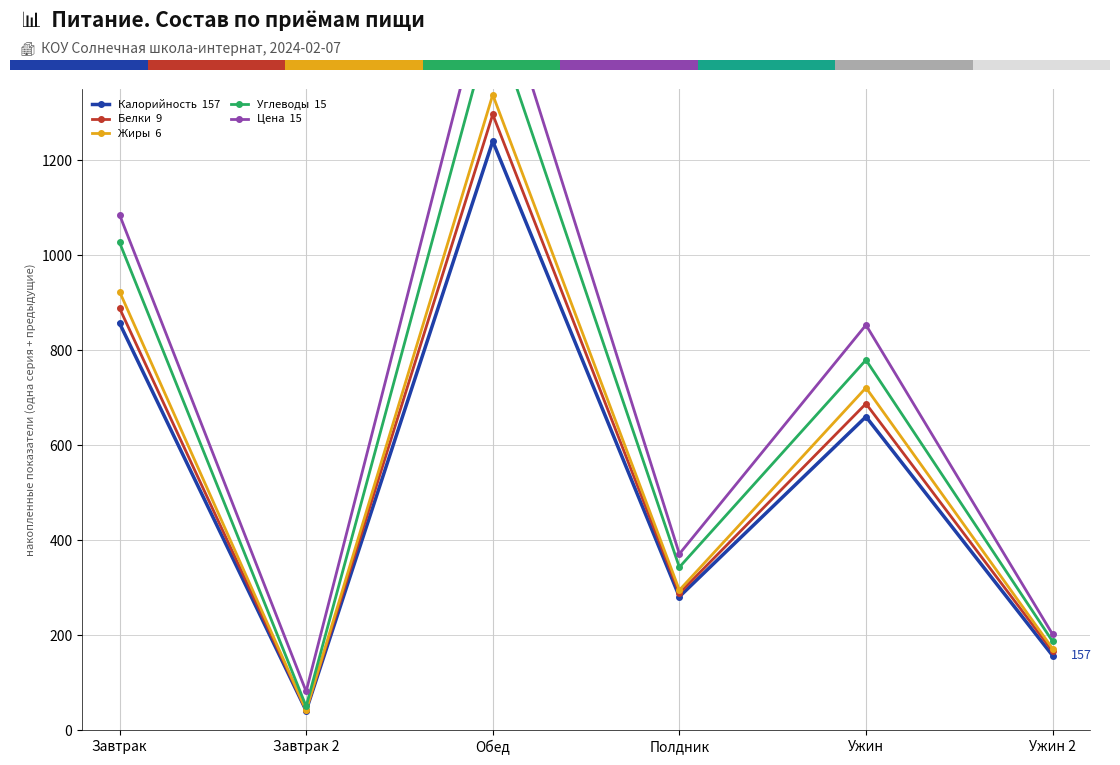

How many lines are shown in the chart?

5